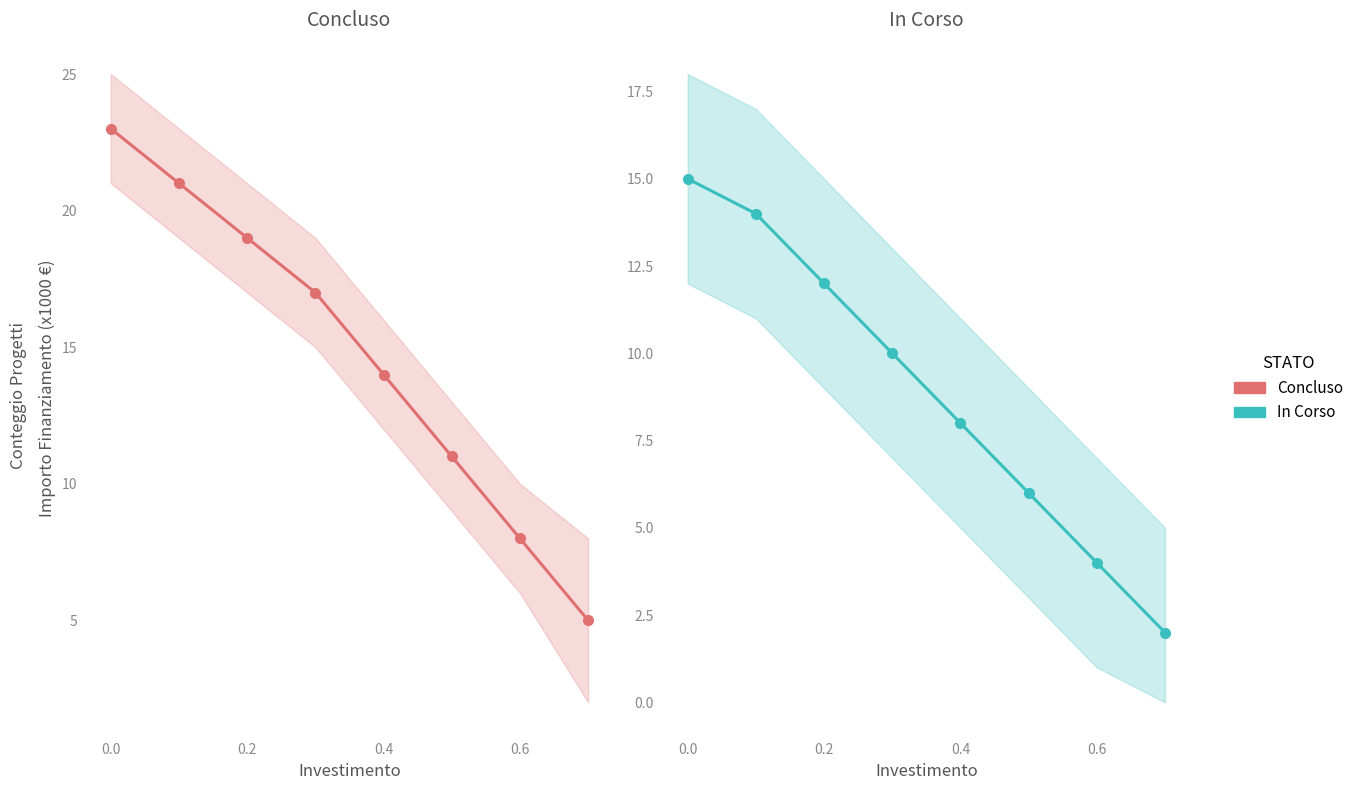

True or false: In Corso and Concluso intersect in this chart.

False